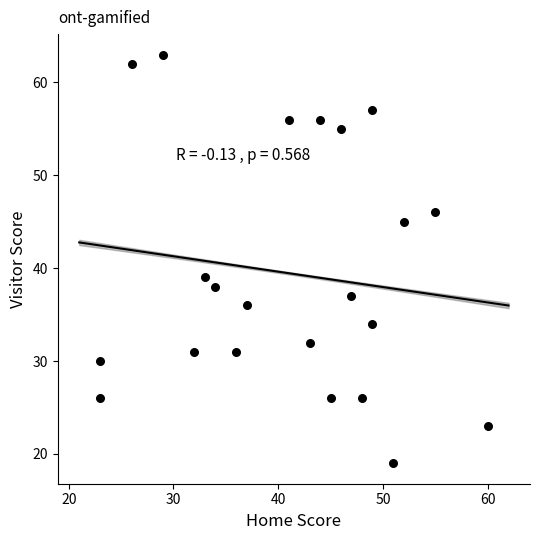

What is the range of X values (max minus min)?

37